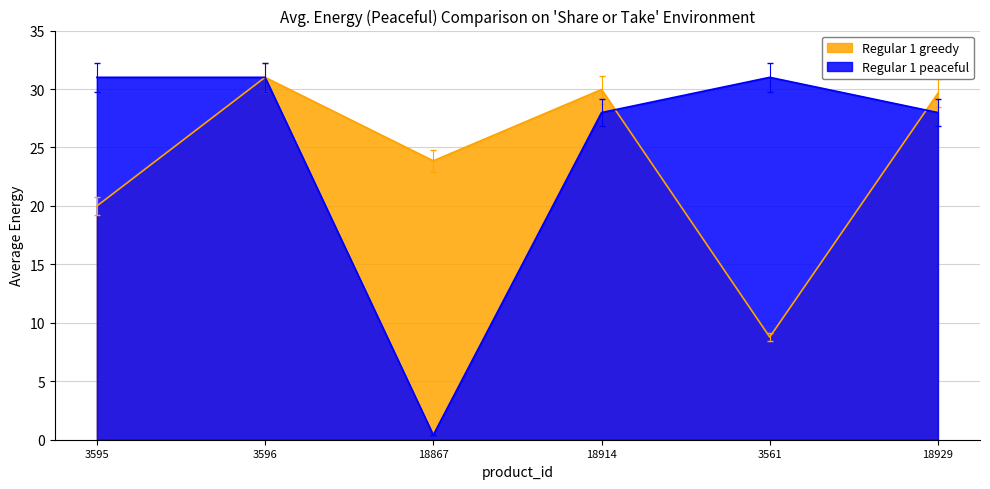

What is the total value across all series at 3595?

51.0